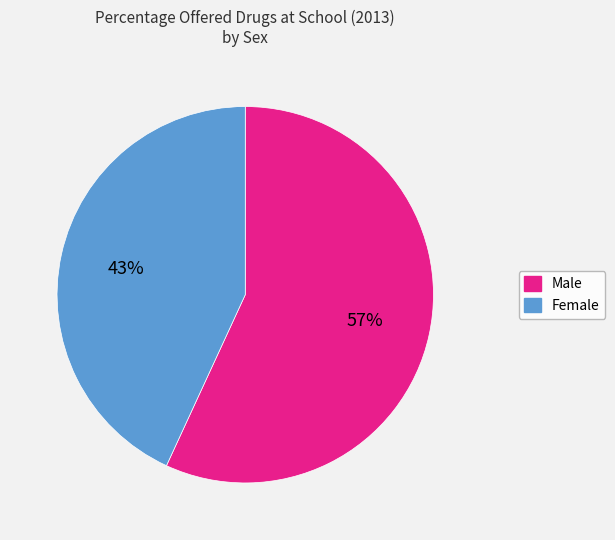

To the nearest percent, what percentage of the pie is Male?

57%